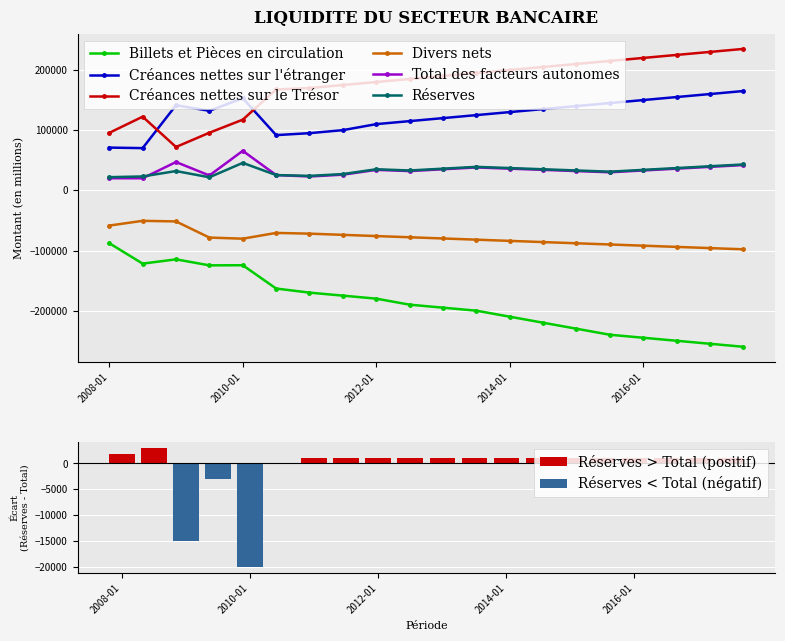

Read the Billets et Pièces en circulation value at 2008-07.

-121800.8